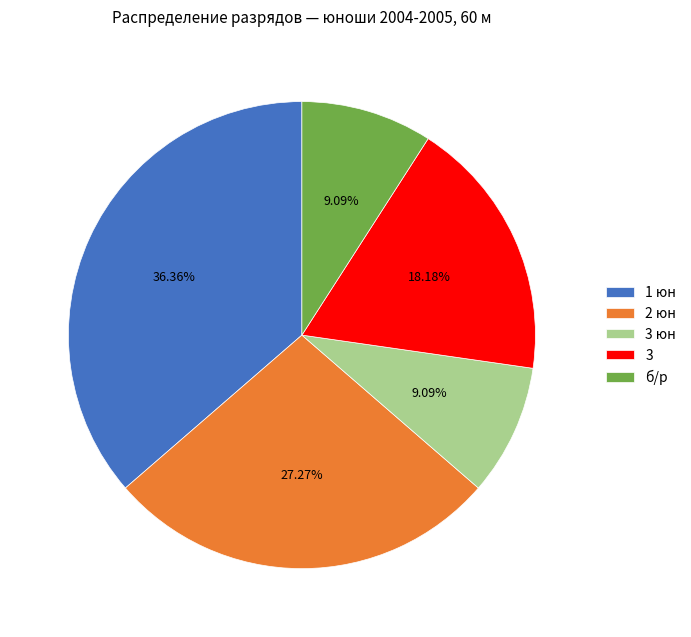

Approximately how many times larger is the value at б/р compared to 3?

0.5